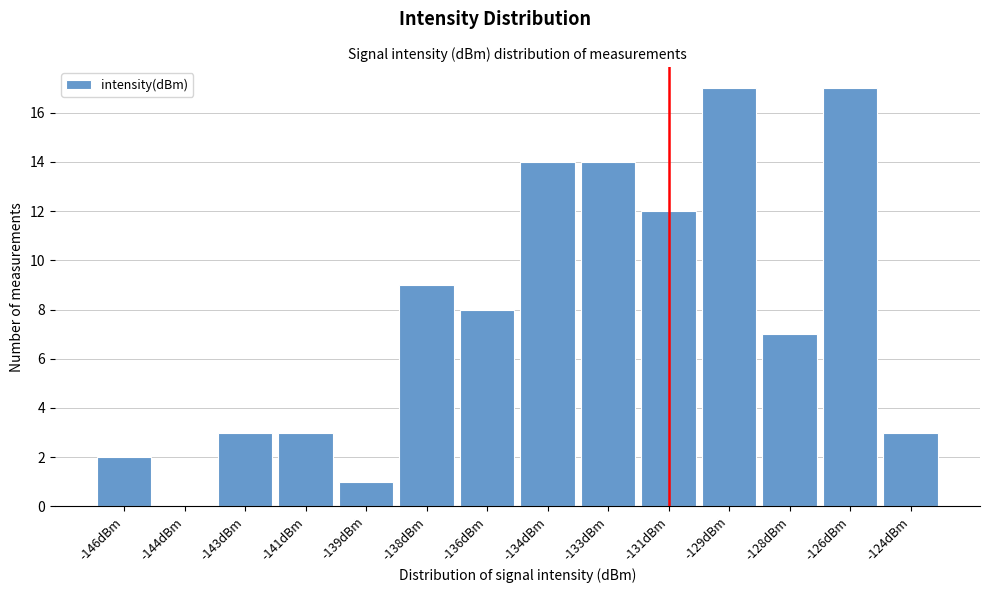

Reading right to left, extract all data points from this chart.

-124dBm=3	-126dBm=17	-128dBm=7	-129dBm=17	-131dBm=12	-133dBm=14	-134dBm=14	-136dBm=8	-138dBm=9	-139dBm=1	-141dBm=3	-143dBm=3	-144dBm=0	-146dBm=2